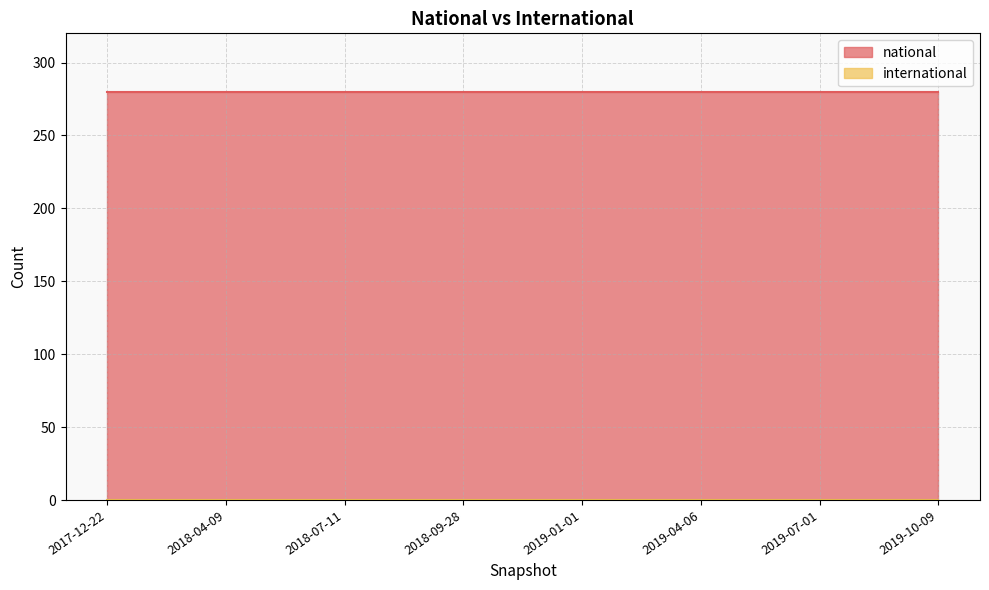

Reading right to left, transcribe all the data shown in this chart.

national: 280	280	280	280	280	280	280	280
international: 0	0	0	0	0	0	0	0